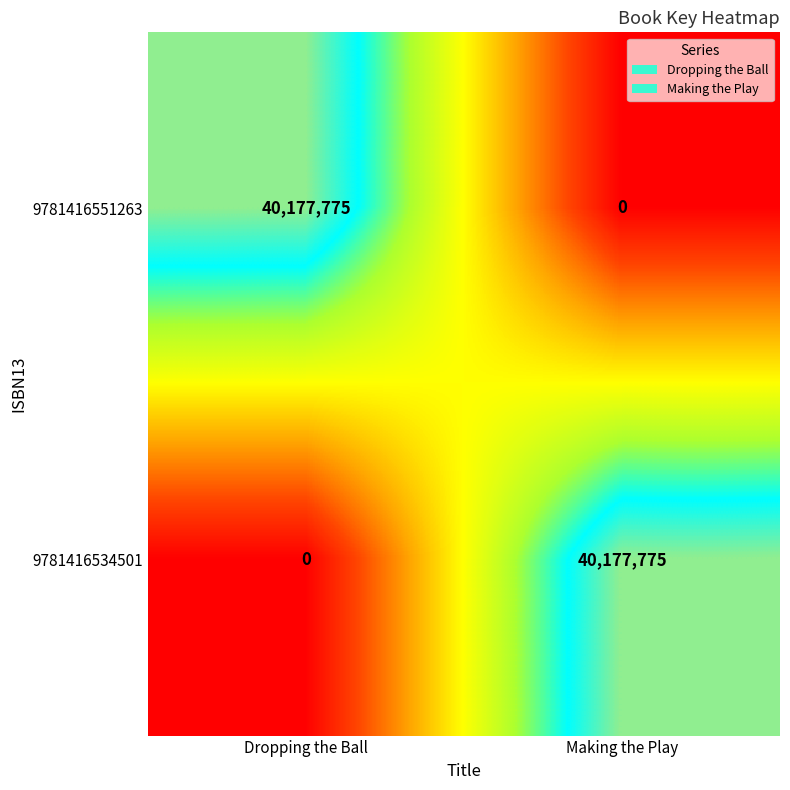

Rank the categories by 9781416551263 value from highest to lowest.

Dropping the Ball, Making the Play